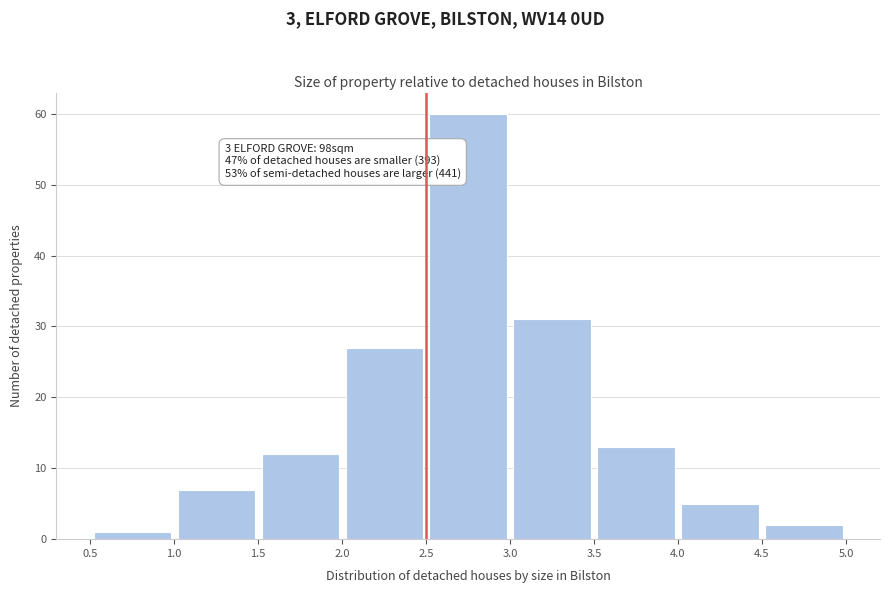

Which range on the x-axis has the tallest bar?

2.5 to 3.0